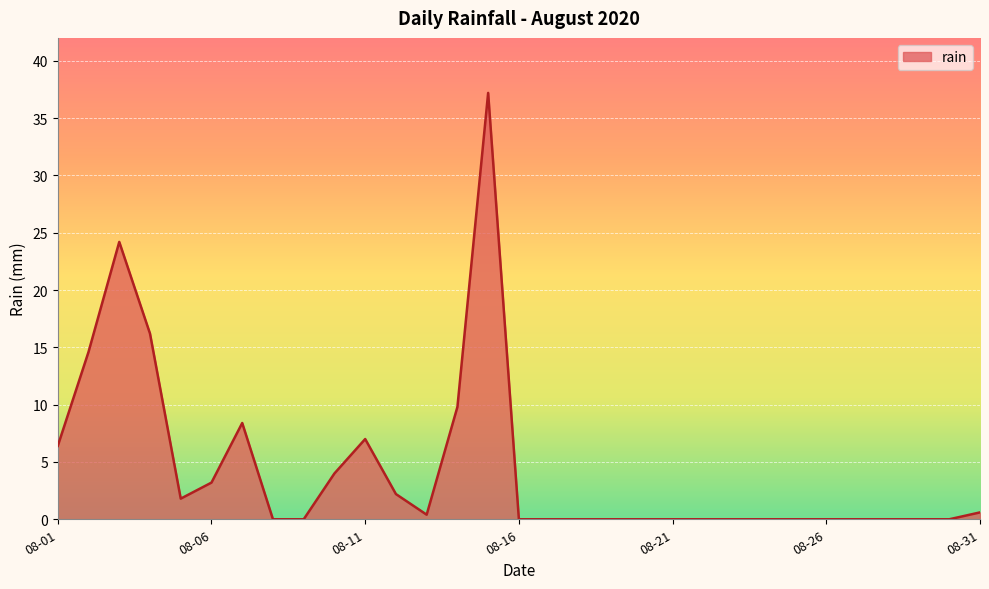

What is the maximum value shown in the chart?

37.2